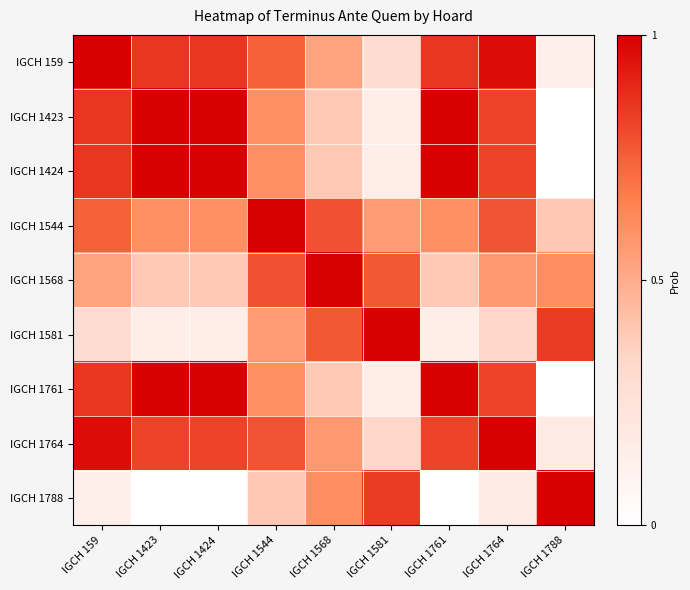

Which series has the largest total across all categories?

IGCH 1764